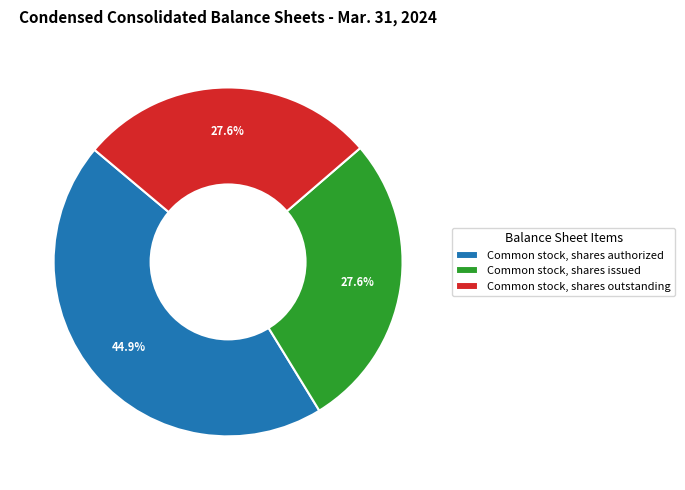

Which slice is the largest?

Common stock, shares authorized